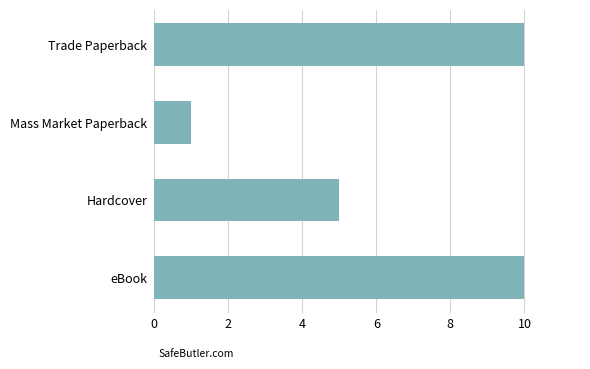

Reading bottom to top, list all the values displayed in this chart.

10	5	1	10